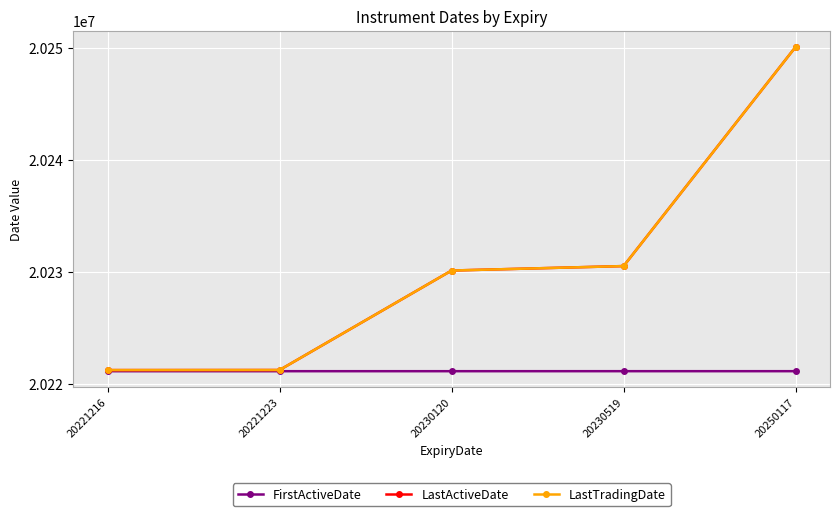

The LastTradingDate series shows 14059038 at 20230519. True or false?

False